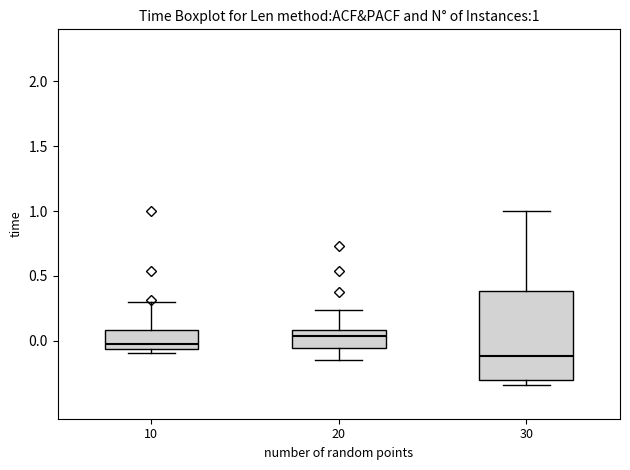

Which box's median line is the highest?

20